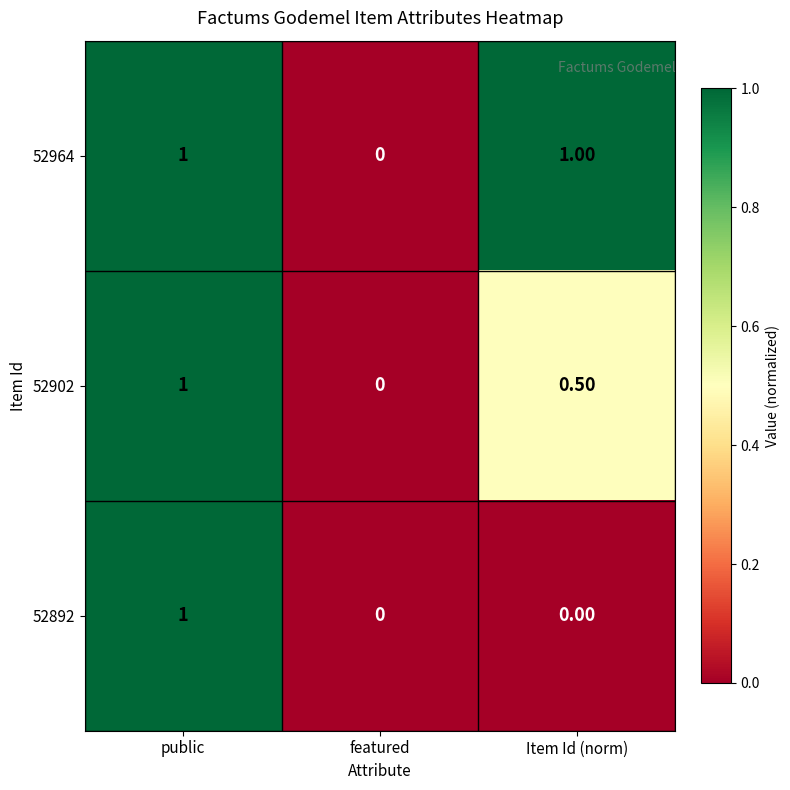

Which series changed the most between public and Item Id (norm)?

52892